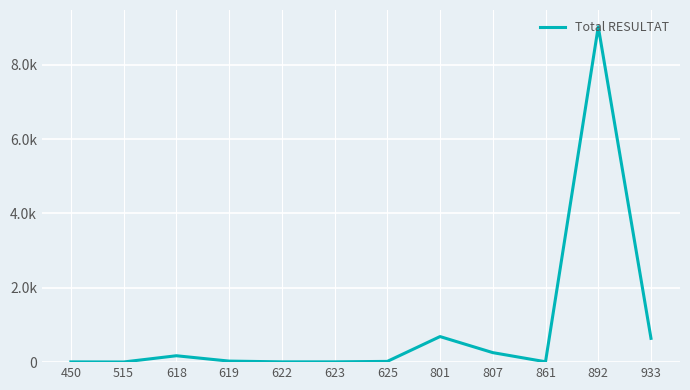

Does the chart display data point markers on the line(s)?

No